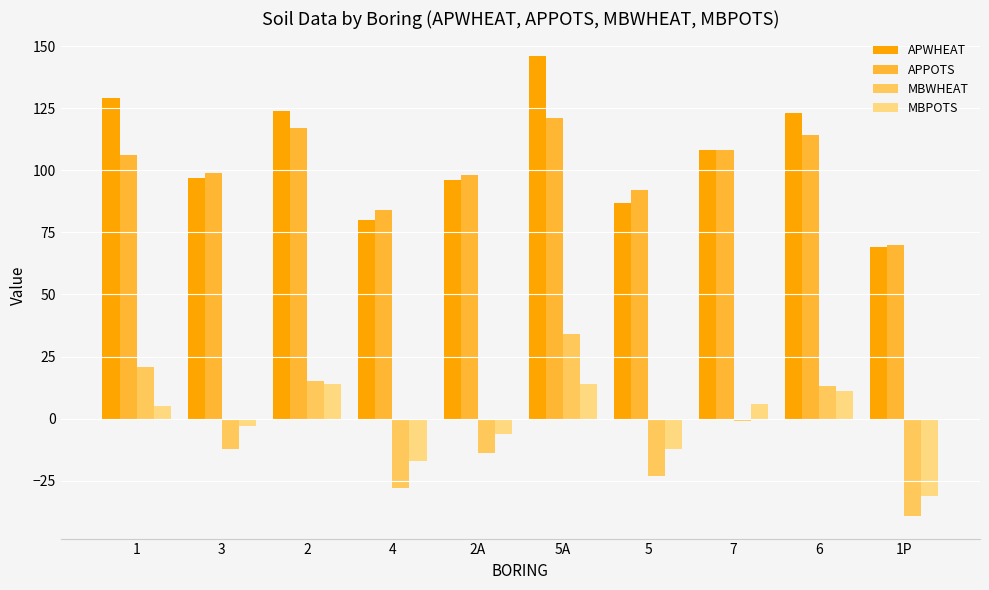

What is the label of the 1st bar from the right?

1P